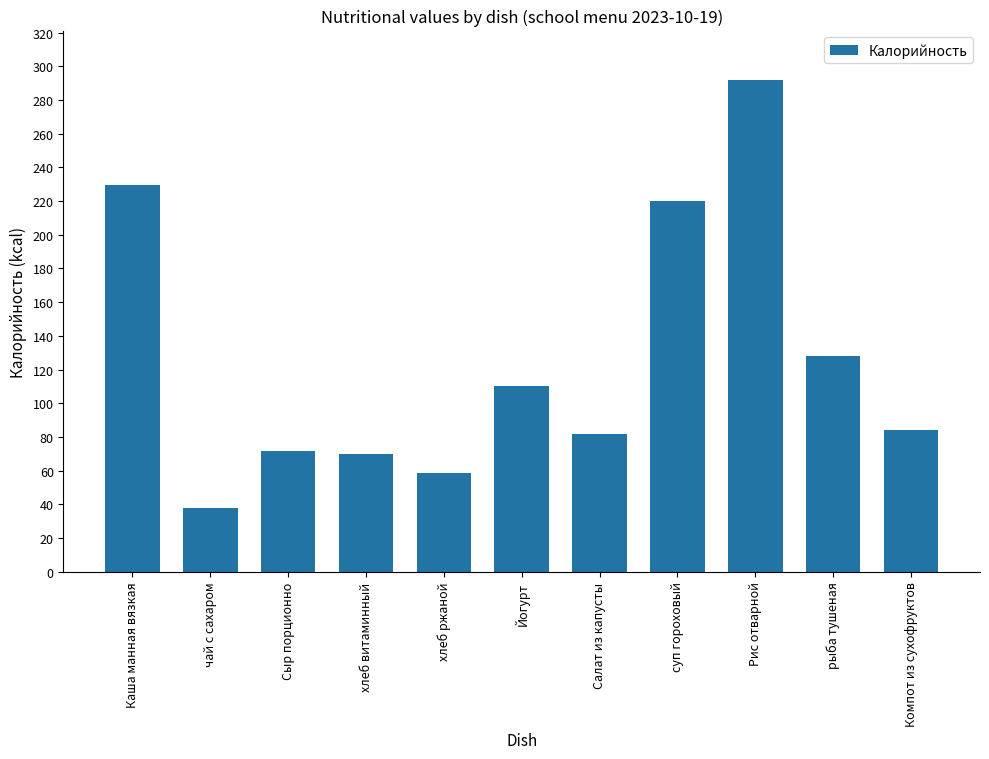

What is the label of the 2nd bar from the left?

чай с сахаром